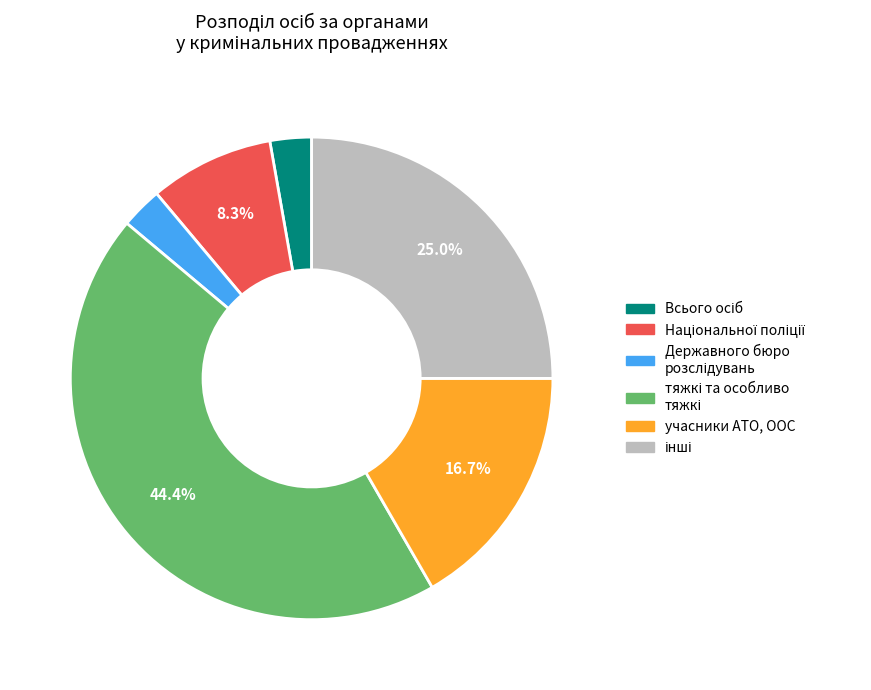

Is there any slice that represents more than half of the pie?

No